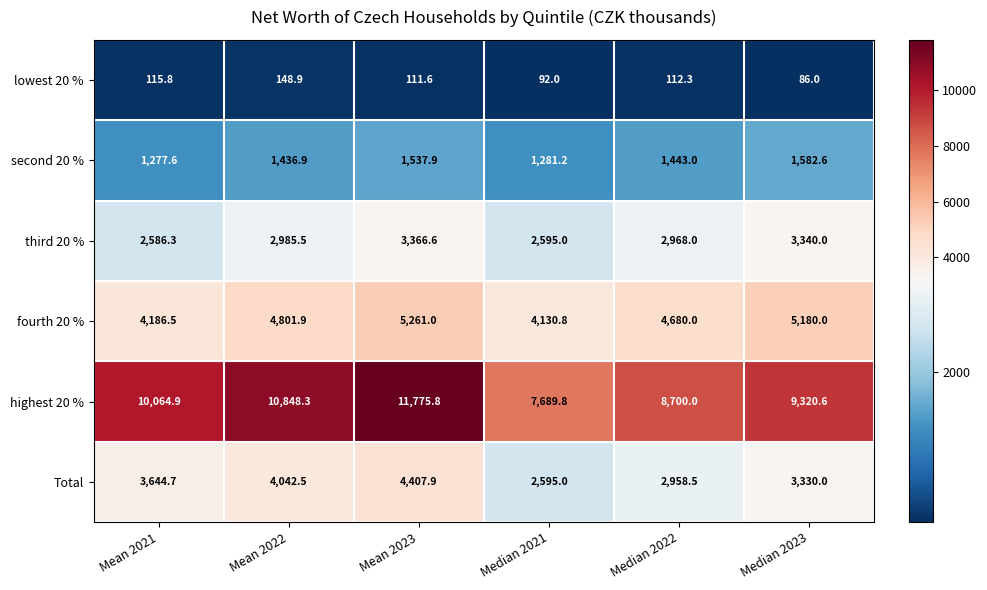

What is the minimum value for highest 20 %?

7689.8